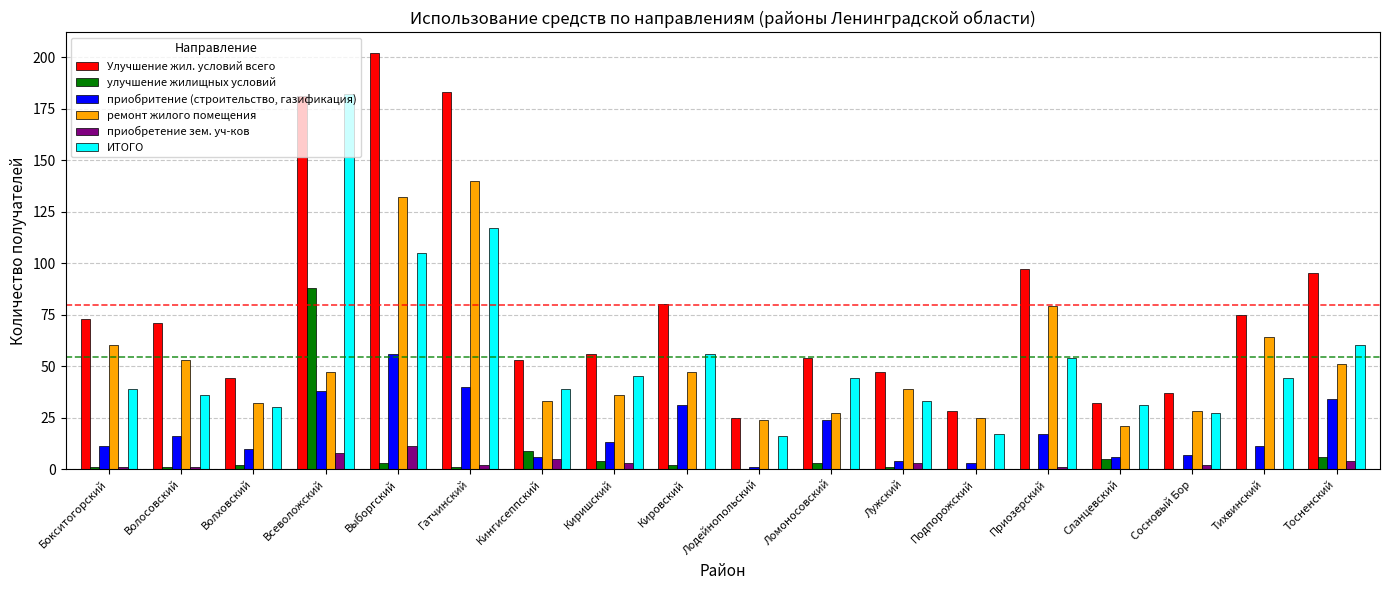

What are all the series names shown in the legend?

Улучшение жил. условий всего, улучшение жилищных условий, приобритение (строительство, газификация), ремонт жилого помещения, приобретение зем. уч-ков, ИТОГО